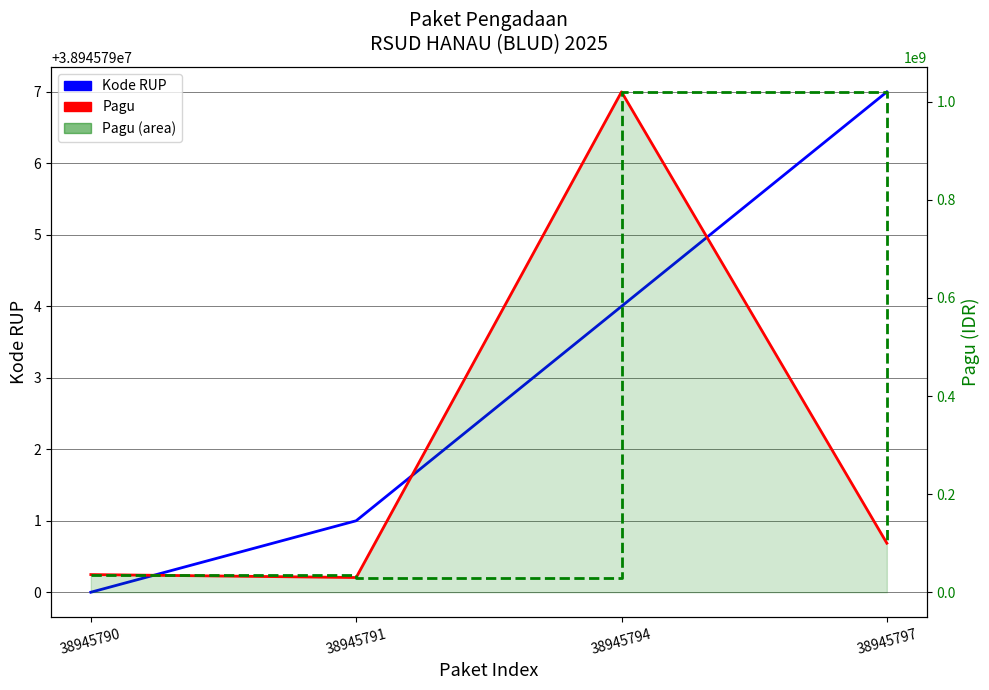

Reading left to right, transcribe all the data shown in this chart.

Kode RUP: 38945790=38945790	38945791=38945791	38945794=38945794	38945797=38945797
Pagu: 38945790=36000000	38945791=30000000	38945794=1020000000	38945797=100000000
Pagu (step): 38945790=36000000	38945791=30000000	38945794=1020000000	38945797=100000000